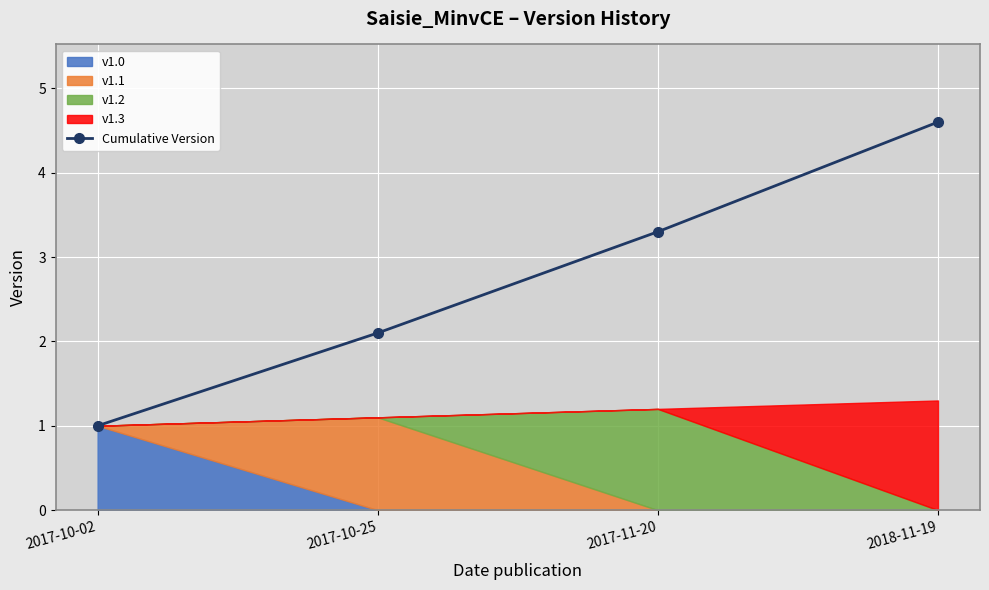

Reading right to left, list all the values displayed in this chart.

4.6	3.3	2.1	1.0